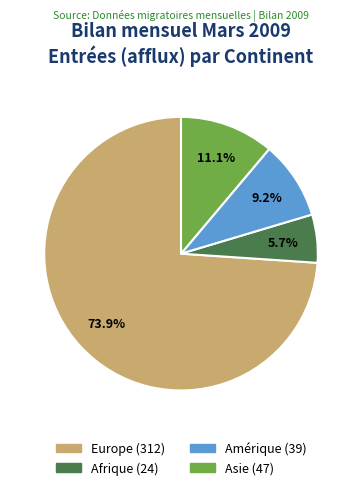

Is there a majority slice in this chart?

Yes